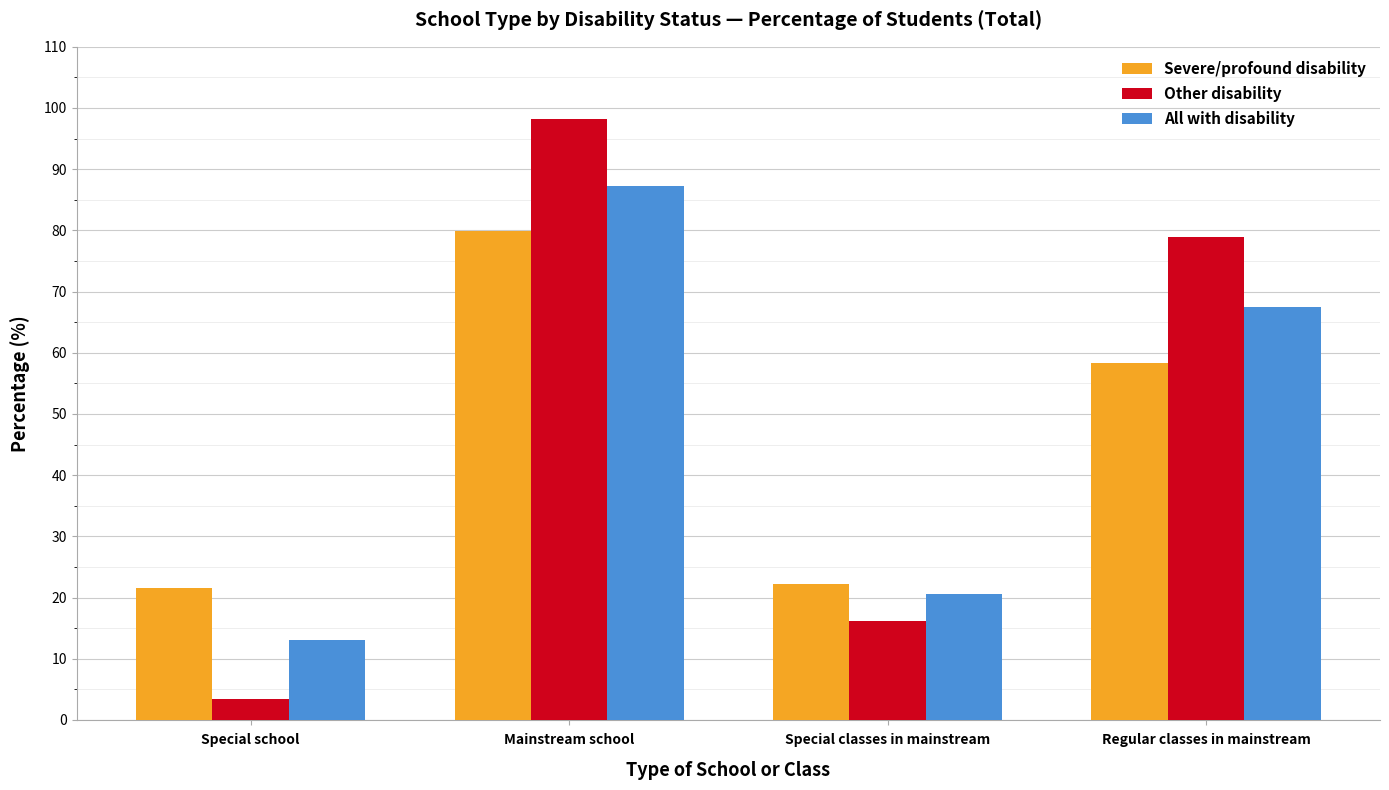

What is the smallest value displayed?

3.4